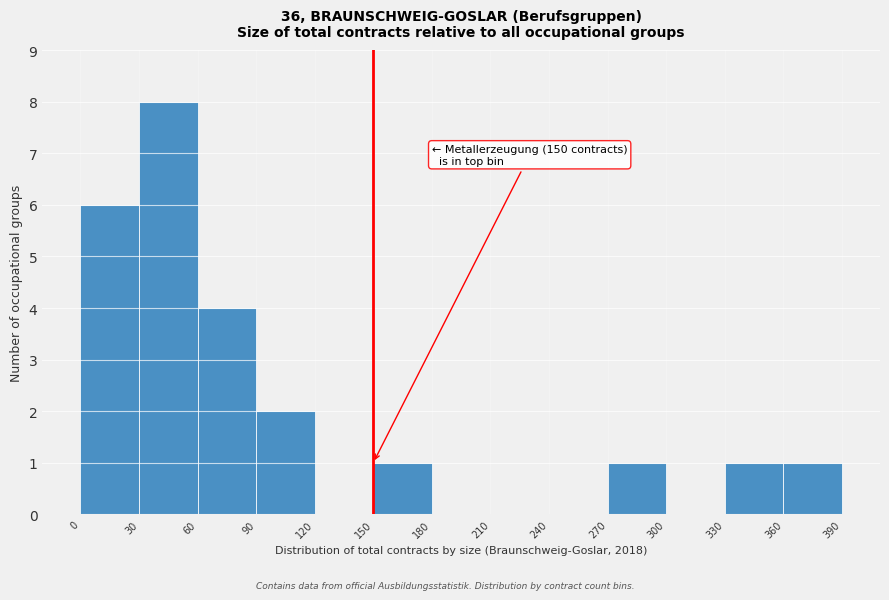

Over which range of the x-axis is the bar tallest?

30 to 60